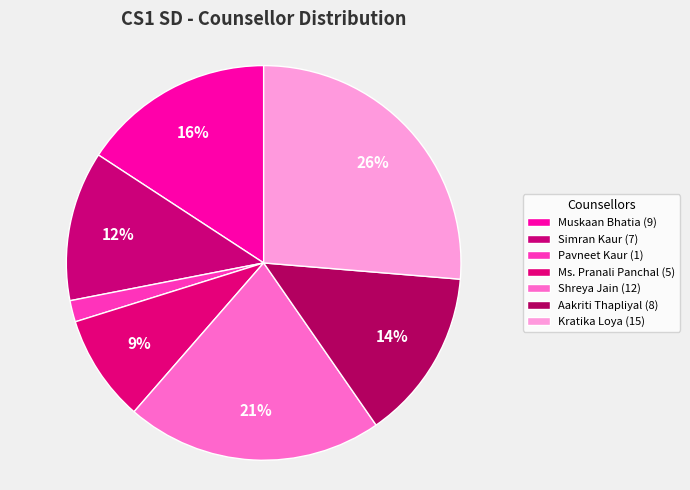

Does Simran Kaur account for over 50% of the chart?

No